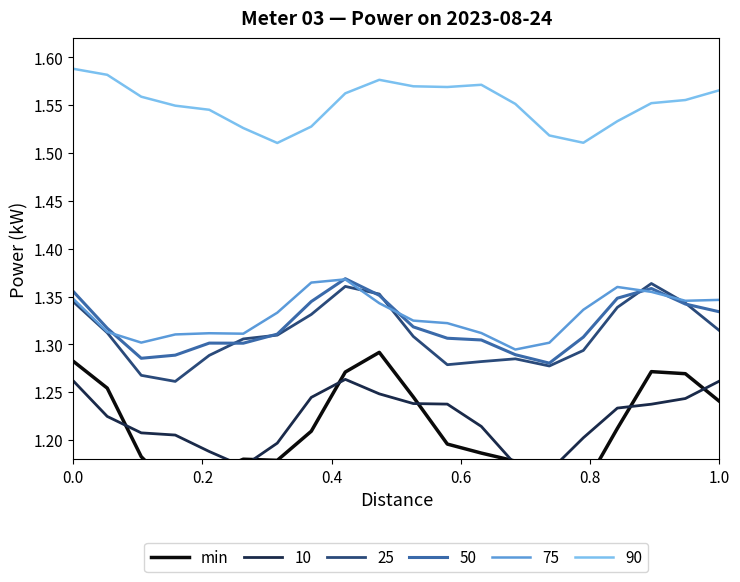

Is it true that 90 equals 2.6 at 1.0?

False